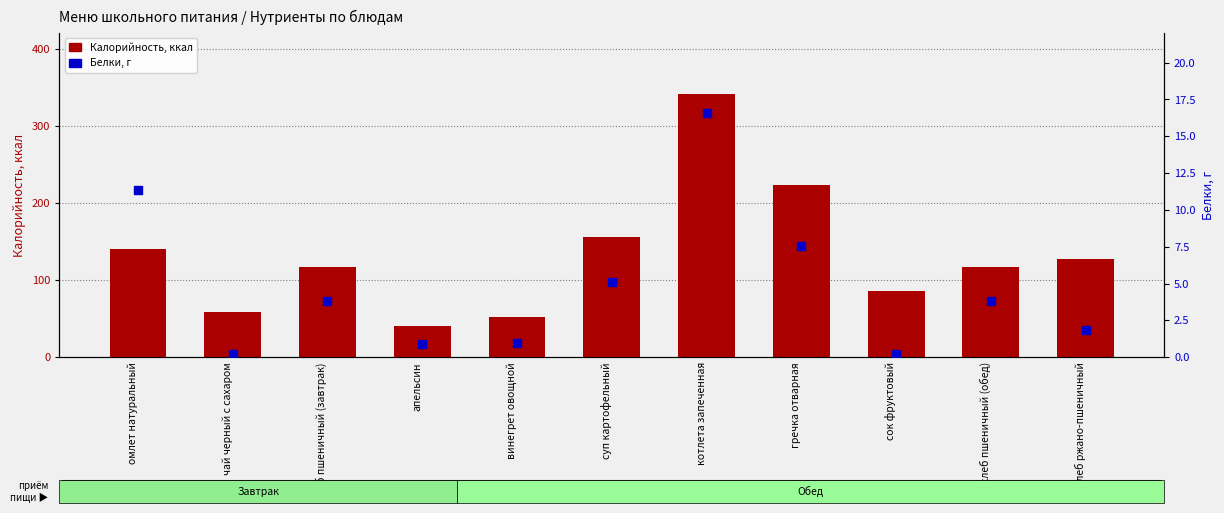

Which series has the largest total across all categories?

Калорийность